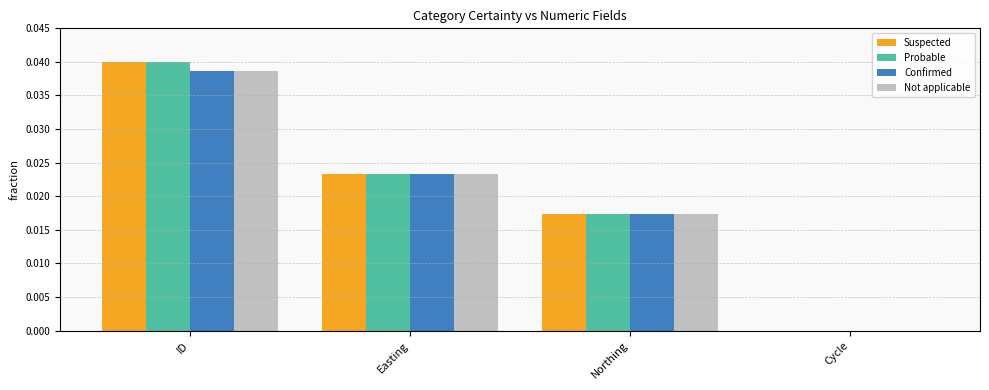

Which series has the widest spread of values?

Suspected